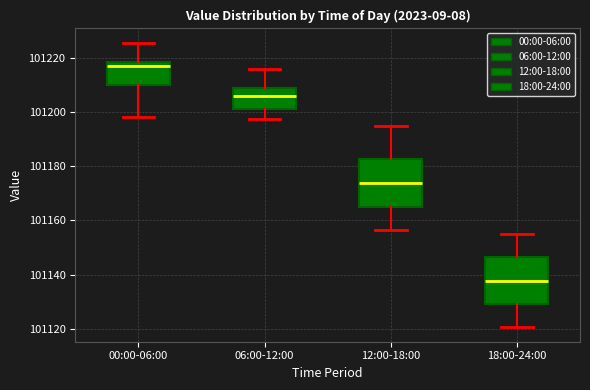

Reading left to right, read every box against the y-axis: the position of its median line, the range the box covers, and the ends of its whiskers. The values are not printed on the chart, so give them approximately, as read against the axis.

00:00-06:00: median 101218 (just below the box's upper edge), box 101210 to 101218, whiskers 101198 to 101226
06:00-12:00: median 101206, box 101202 to 101210, whiskers 101198 to 101216
12:00-18:00: median 101174, box 101166 to 101182, whiskers 101156 to 101196
18:00-24:00: median 101138, box 101130 to 101146, whiskers 101120 to 101156